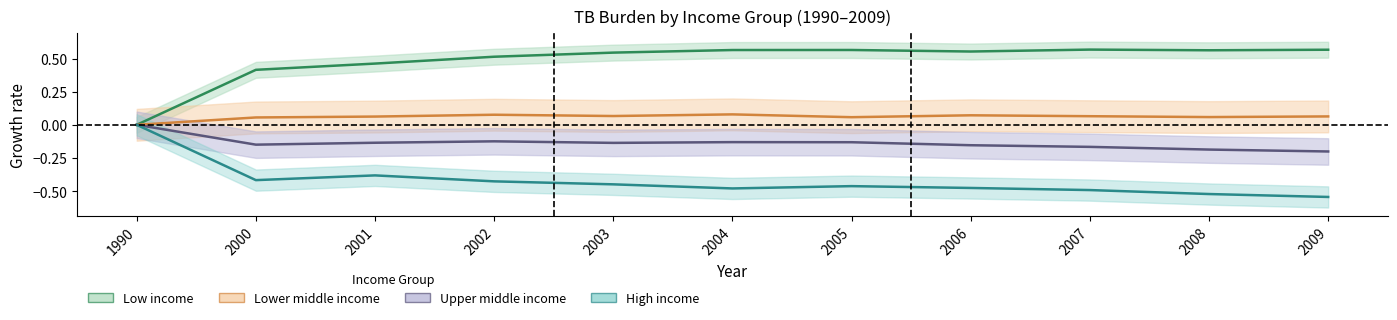

At 2007, list the series in order from largest to smallest.

Low income, Lower middle income, Upper middle income, High income